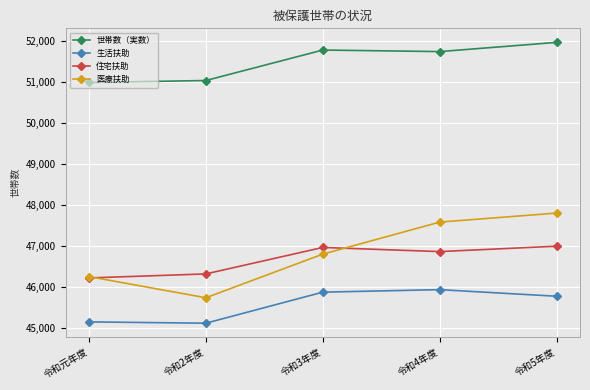

The value of 住宅扶助 at 令和3年度 is 81472. True or false?

False